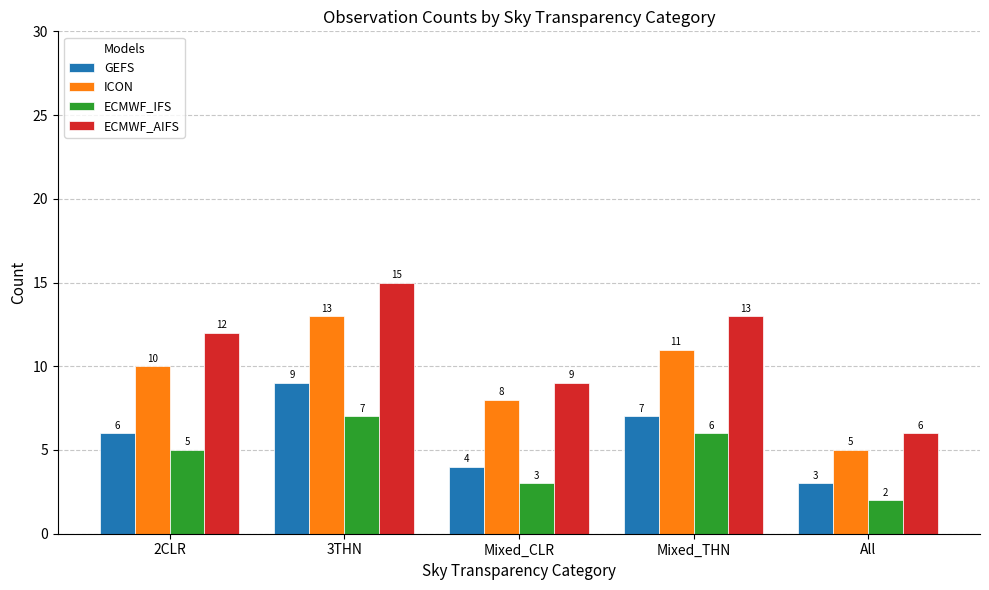

What is the sum of all ECMWF_AIFS values?

55